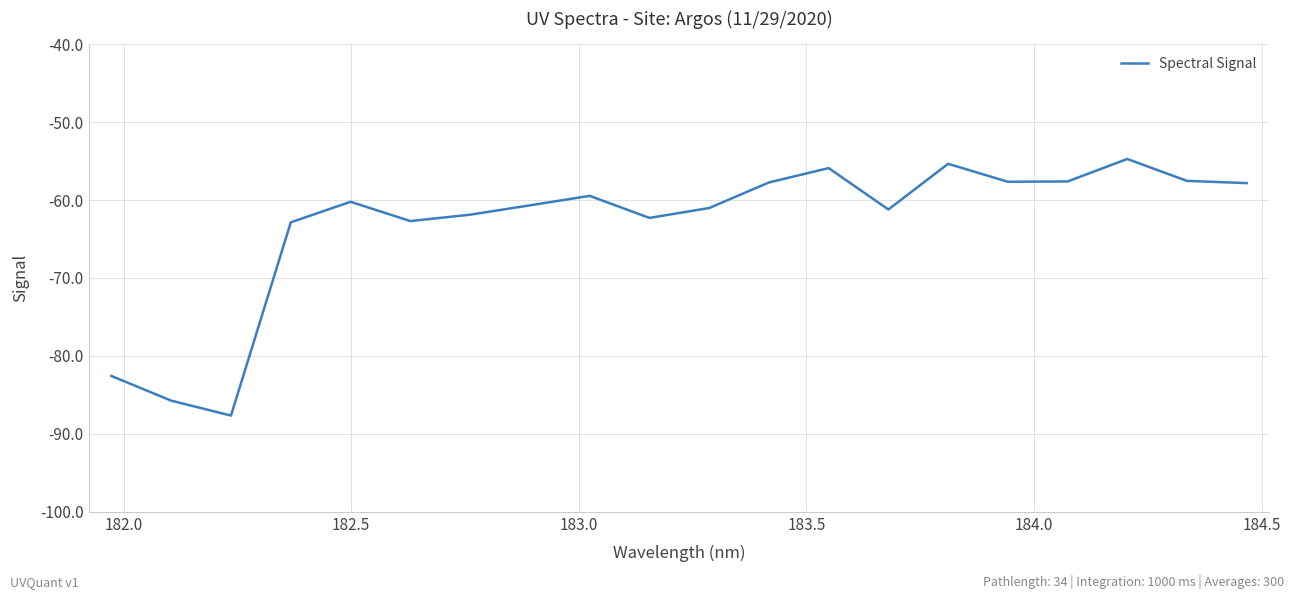

What is the minimum value shown in the chart?

-87.7